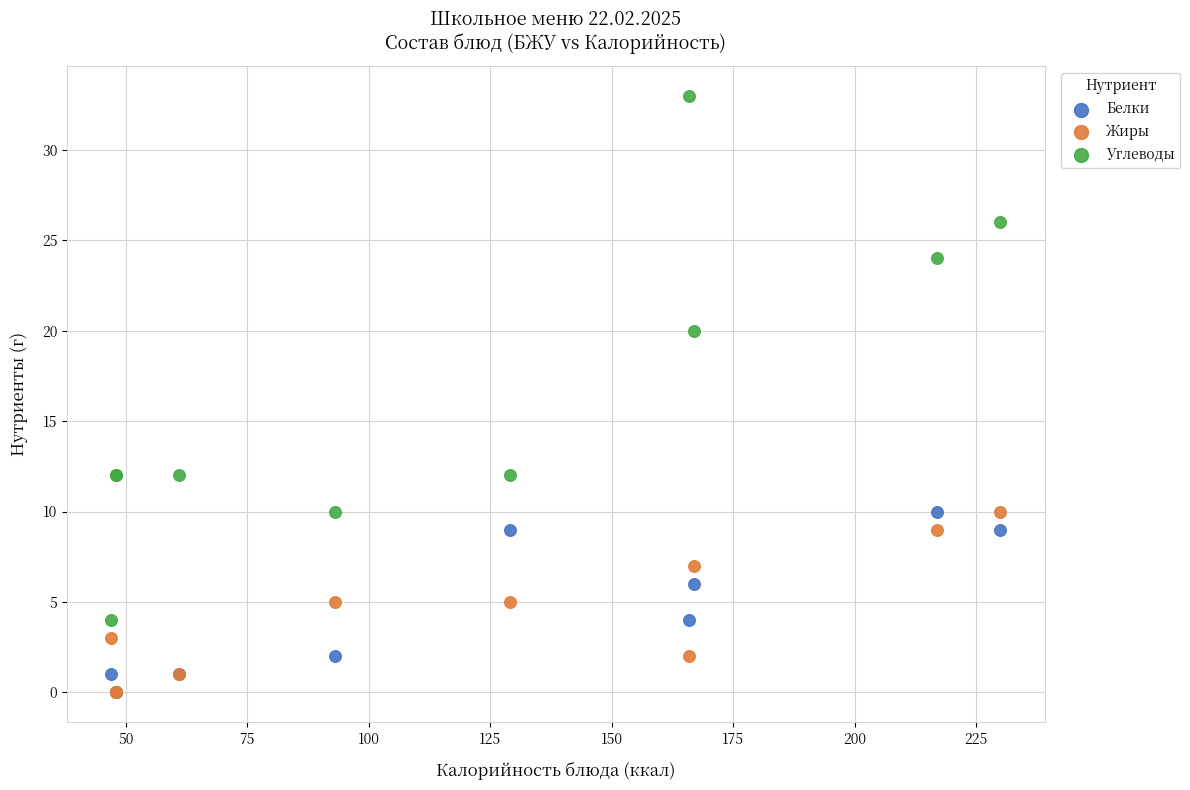

In the Углеводы series, what Y value is closest to 18?

20